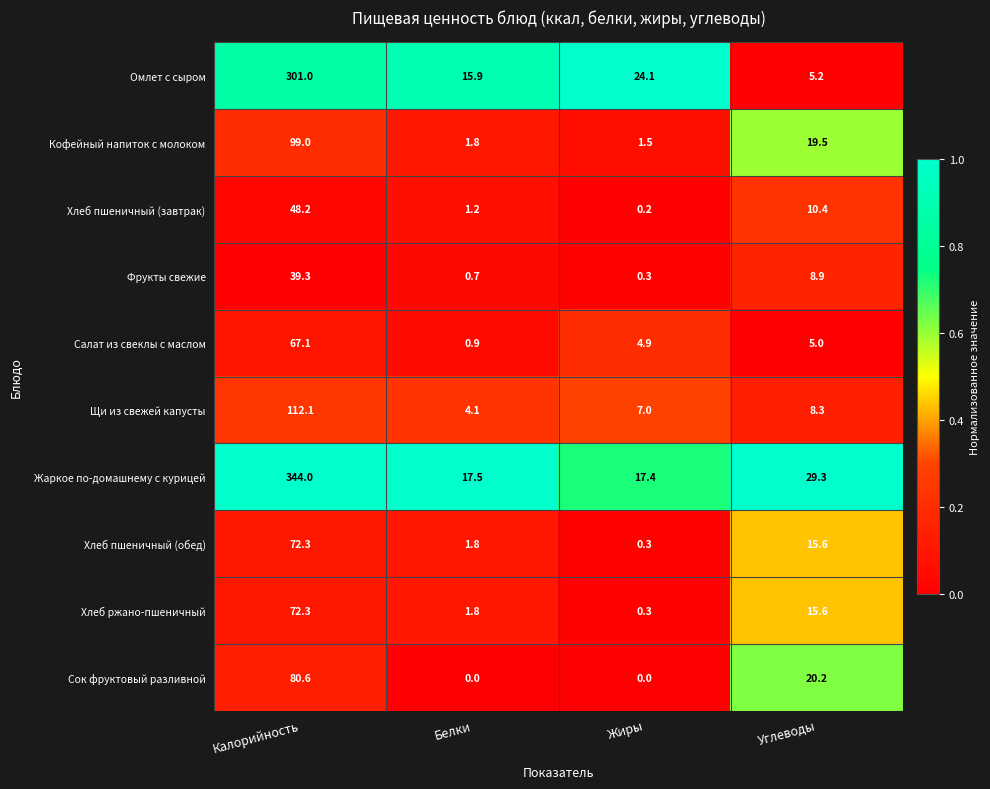

What is the sum of all Сок фруктовый разливной values?

100.8